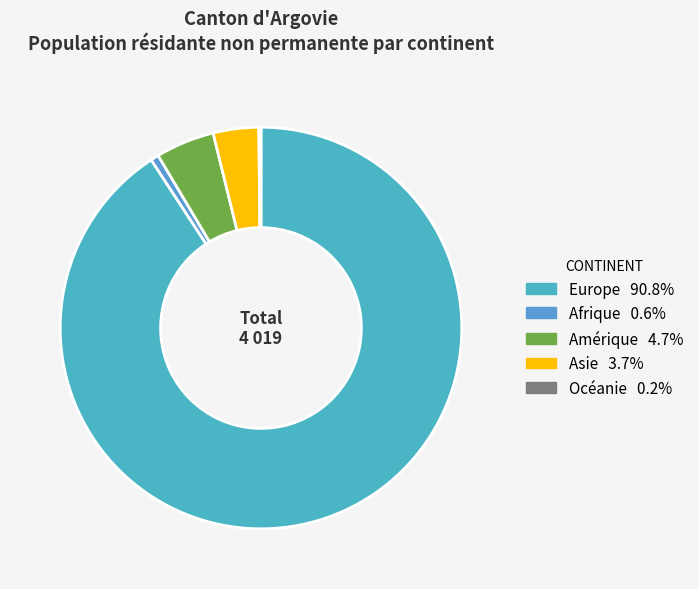

True or false: Europe accounts for 83% of the total.

False